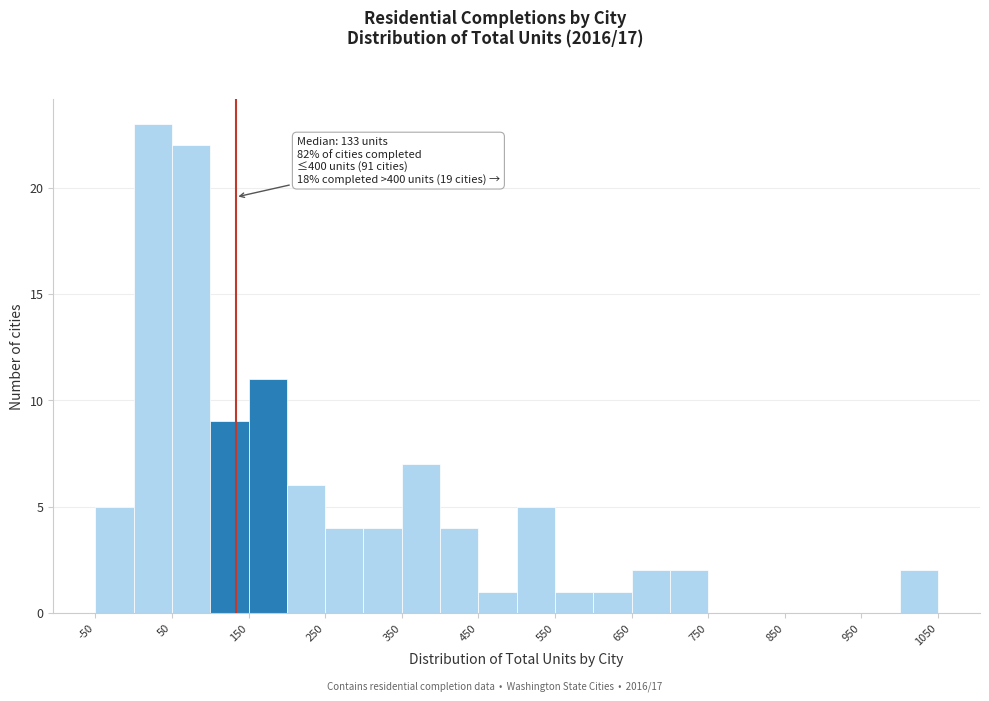

Which range on the x-axis has the tallest bar?

0 to 50